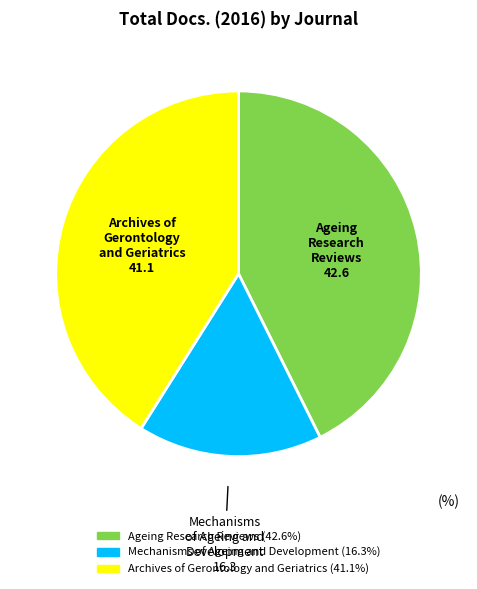

Do Ageing Research Reviews and Archives of Gerontology and Geriatrics together represent more than half of the pie?

Yes